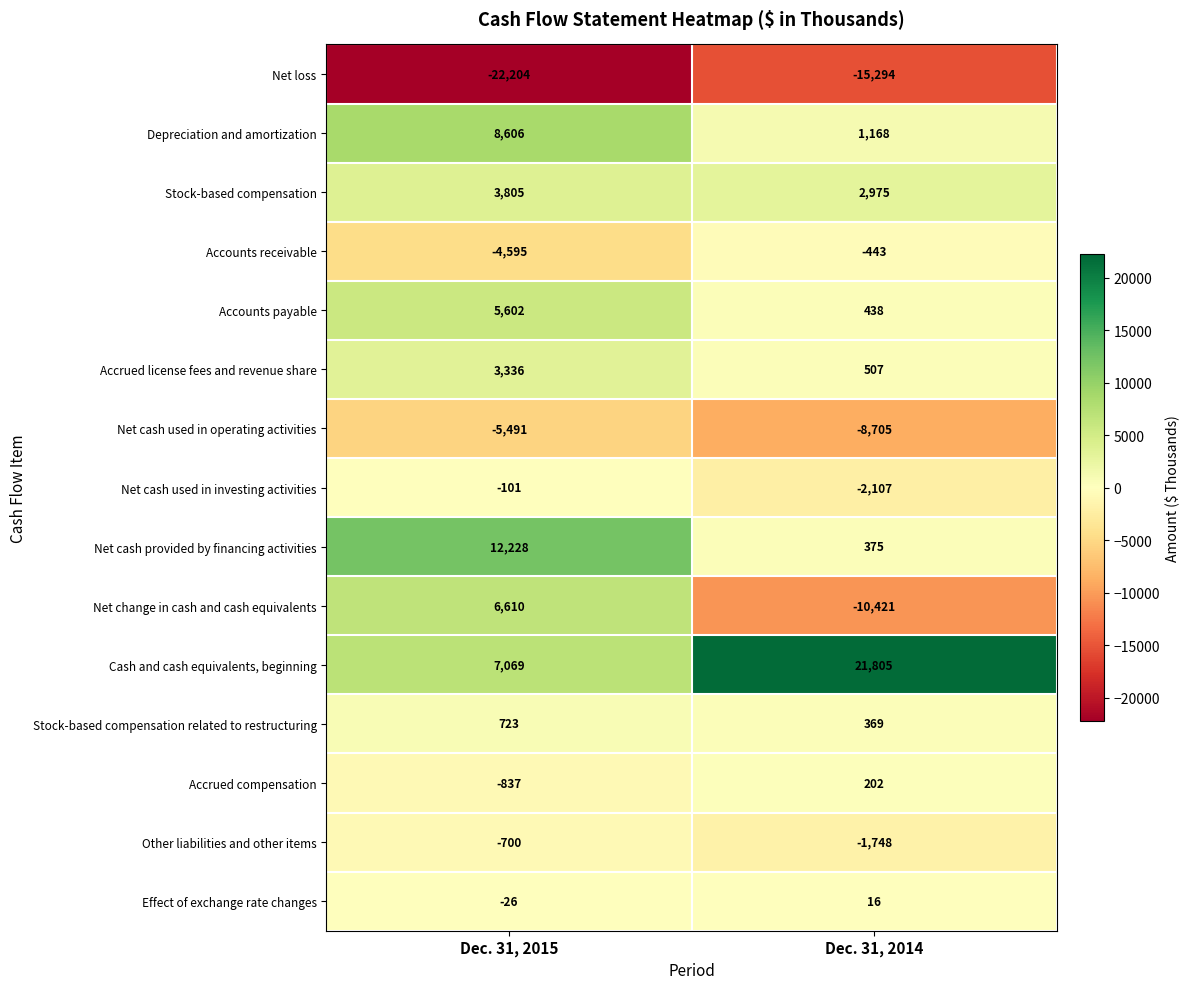

Reading left to right, list all the values displayed in this chart.

Net loss: -22204	-15294
Depreciation and amortization: 8606	1168
Stock-based compensation: 3805	2975
Accounts receivable: -4595	-443
Accounts payable: 5602	438
Accrued license fees and revenue share: 3336	507
Net cash used in operating activities: -5491	-8705
Net cash used in investing activities: -101	-2107
Net cash provided by financing activities: 12228	375
Net change in cash and cash equivalents: 6610	-10421
Cash and cash equivalents, beginning: 7069	21805
Stock-based compensation related to restructuring: 723	369
Accrued compensation: -837	202
Other liabilities and other items: -700	-1748
Effect of exchange rate changes: -26	16